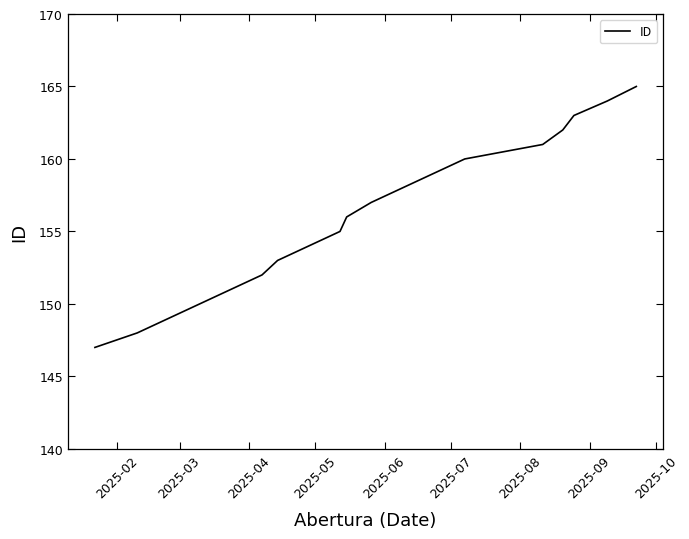

What is the greatest value displayed?

165